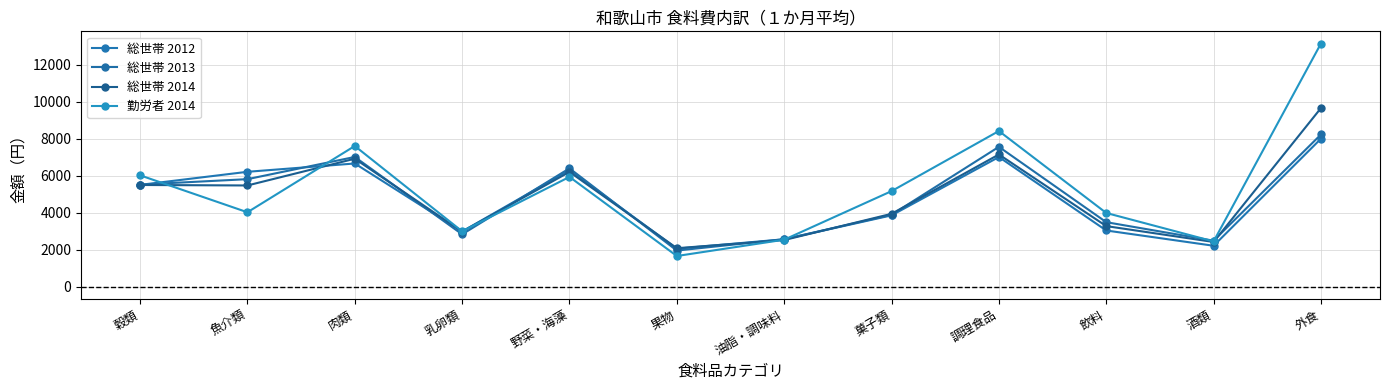

What is the difference between the maximum and second lowest values in the 総世帯 2014 series?

7241